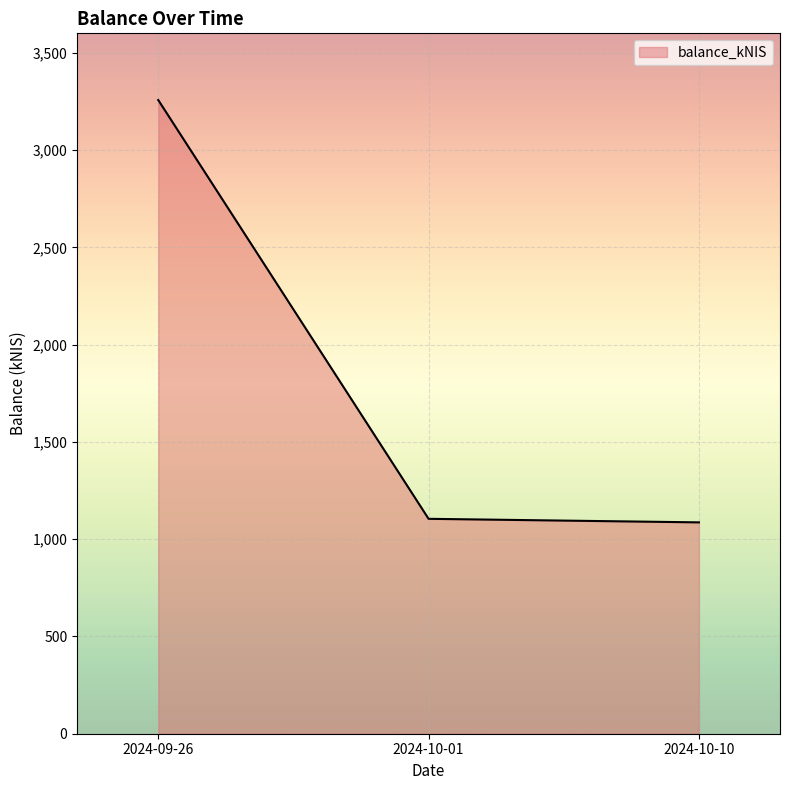

Between 2024-09-26 and 2024-10-01, which is larger?

2024-09-26